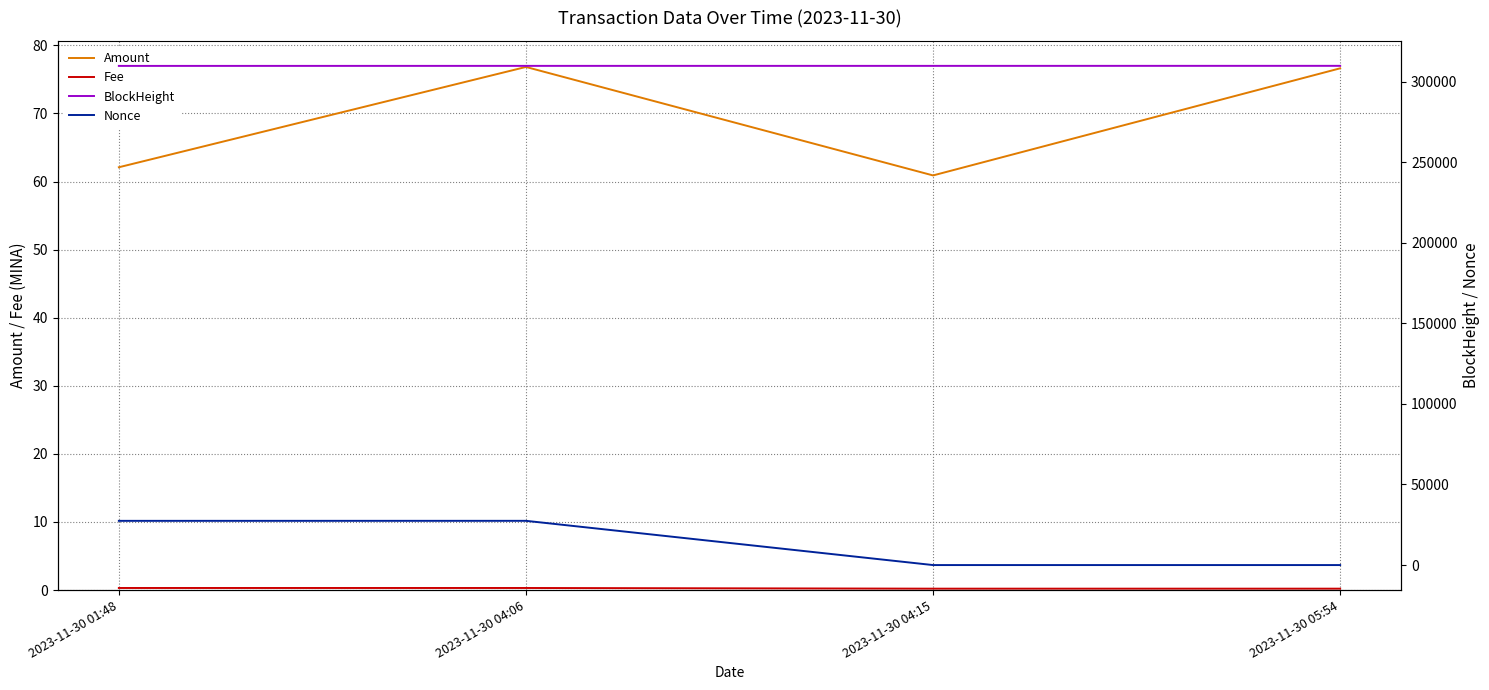

What is the approximate value of BlockHeight at 2023-11-30 01:48?

309679.0